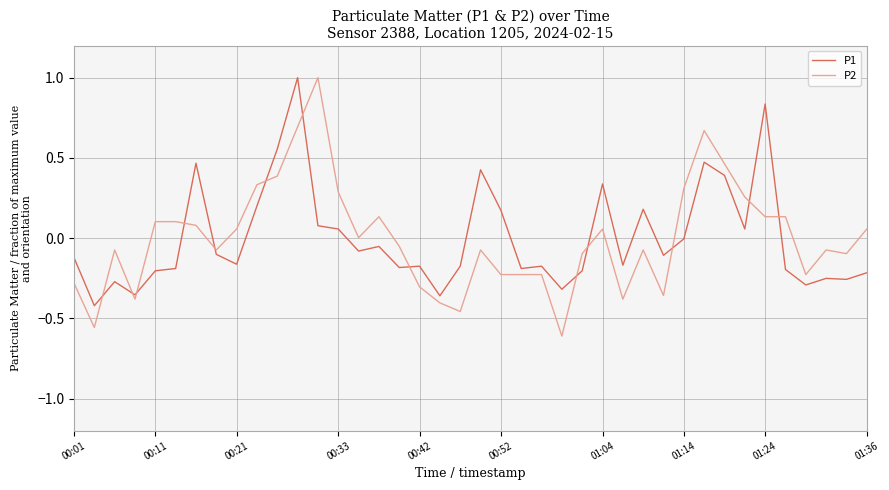

After their last crossing, which series has the higher values: P1 or P2?

P2